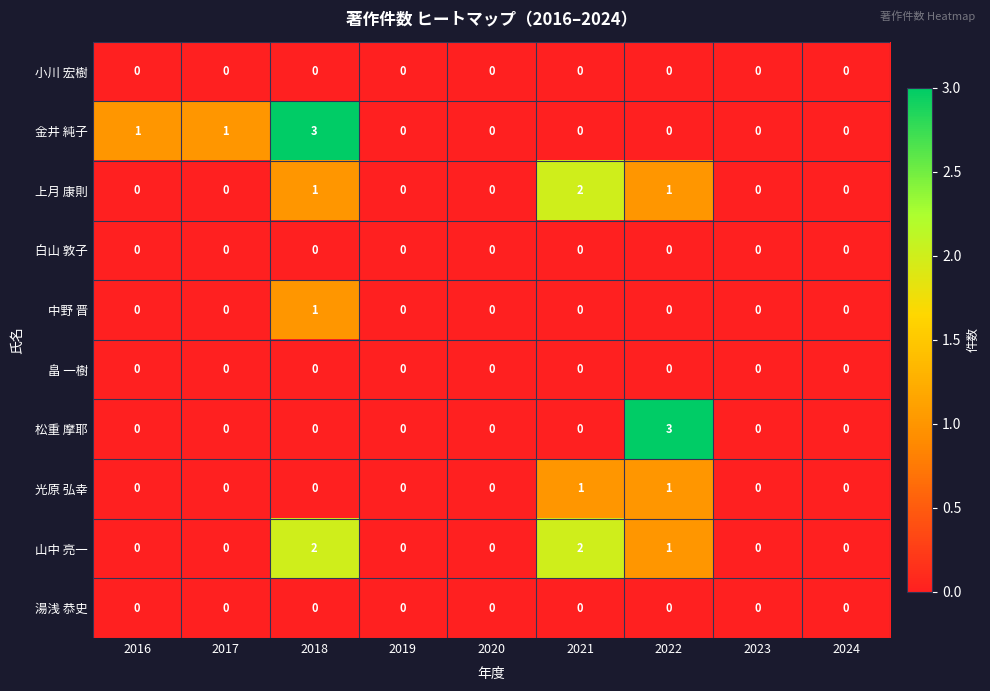

What is the total value across all series at 2018?

7